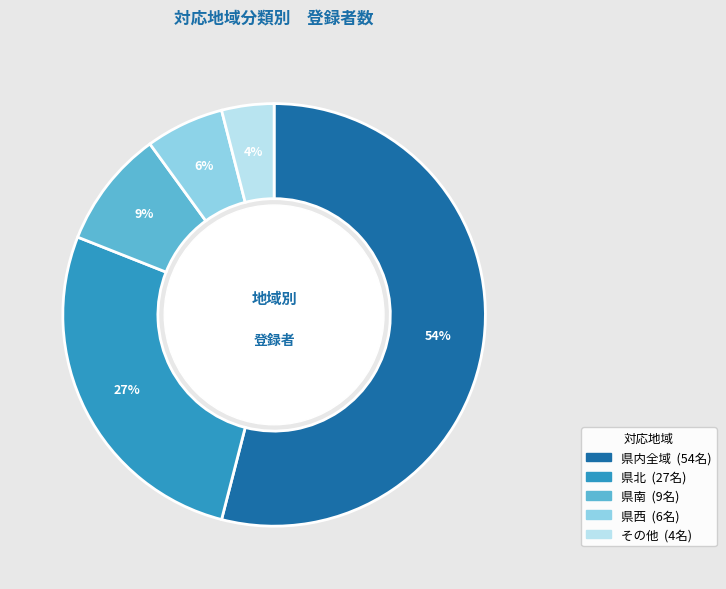

To the nearest percent, what is the difference between the 県西 and 県北 slice percentages?

21%